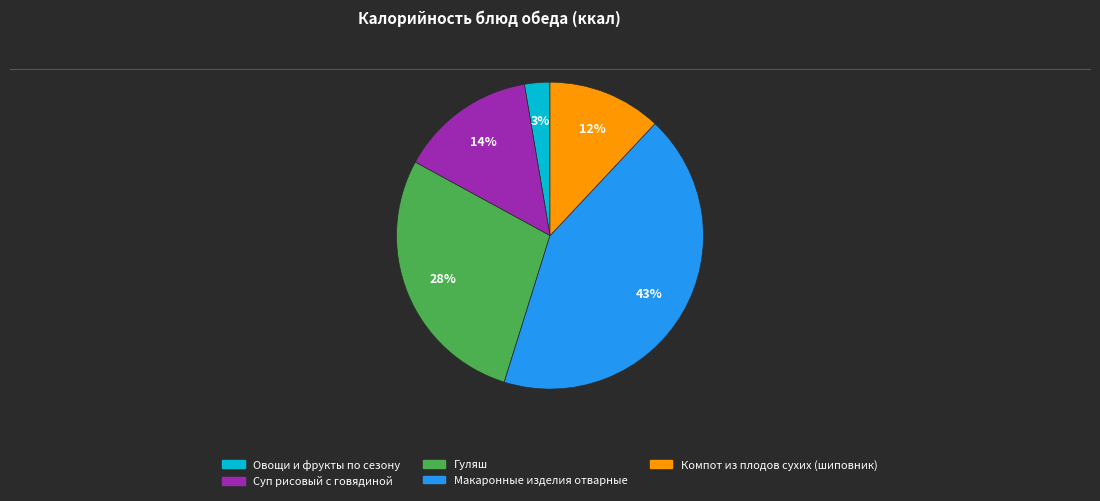

Rank the categories by value from lowest to highest.

Овощи и фрукты по сезону, Компот из плодов сухих (шиповник), Суп рисовый с говядиной, Гуляш, Макаронные изделия отварные